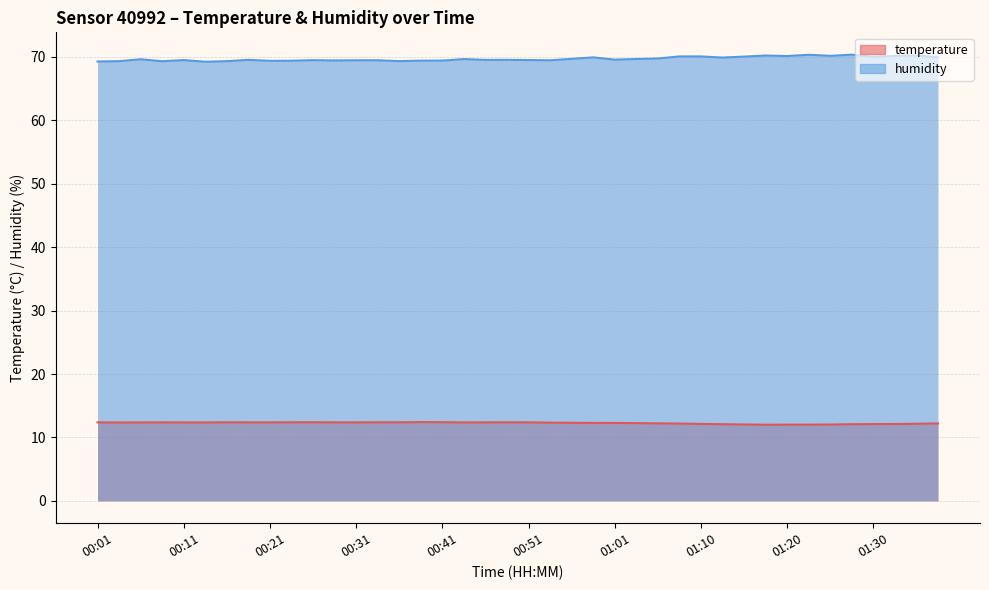

How many lines are shown in the chart?

2